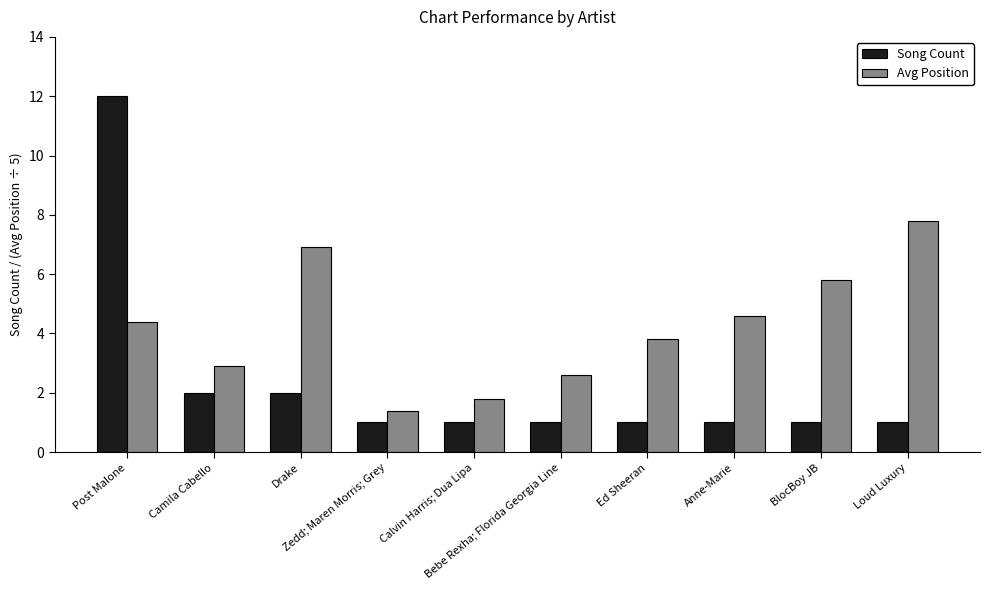

Reading left to right, what are all the values shown in this chart?

Song Count: Post Malone=12.0	Camila Cabello=2.0	Drake=2.0	Zedd; Maren Morris; Grey=1.0	Calvin Harris; Dua Lipa=1.0	Bebe Rexha; Florida Georgia Line=1.0	Ed Sheeran=1.0	Anne-Marie=1.0	BlocBoy JB=1.0	Loud Luxury=1.0
Avg Position: Post Malone=4.4	Camila Cabello=2.9	Drake=6.9	Zedd; Maren Morris; Grey=1.4	Calvin Harris; Dua Lipa=1.8	Bebe Rexha; Florida Georgia Line=2.6	Ed Sheeran=3.8	Anne-Marie=4.6	BlocBoy JB=5.8	Loud Luxury=7.8